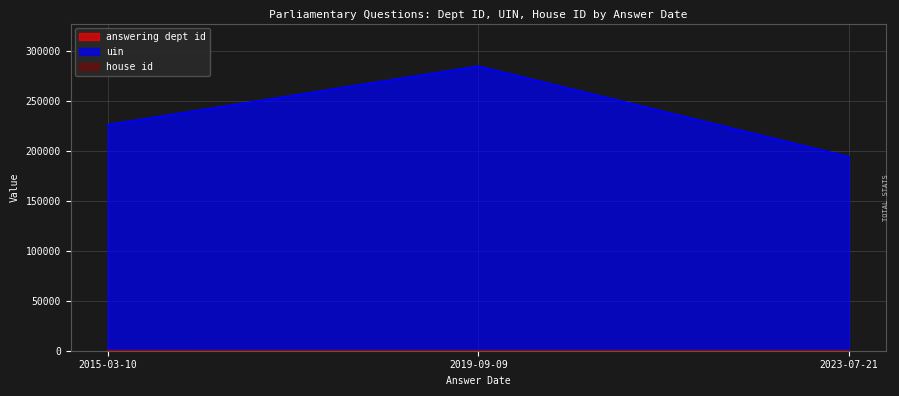

What is the difference between the answering dept id values at 2019-09-09 and 2023-07-21?

9